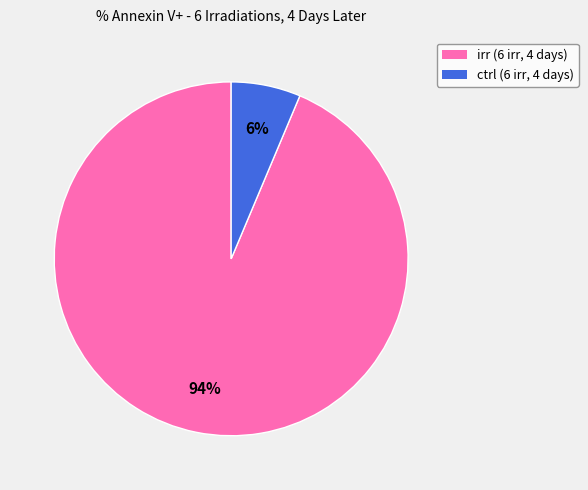

Which category has the smallest portion of the pie?

ctrl (6 irr, 4 days)